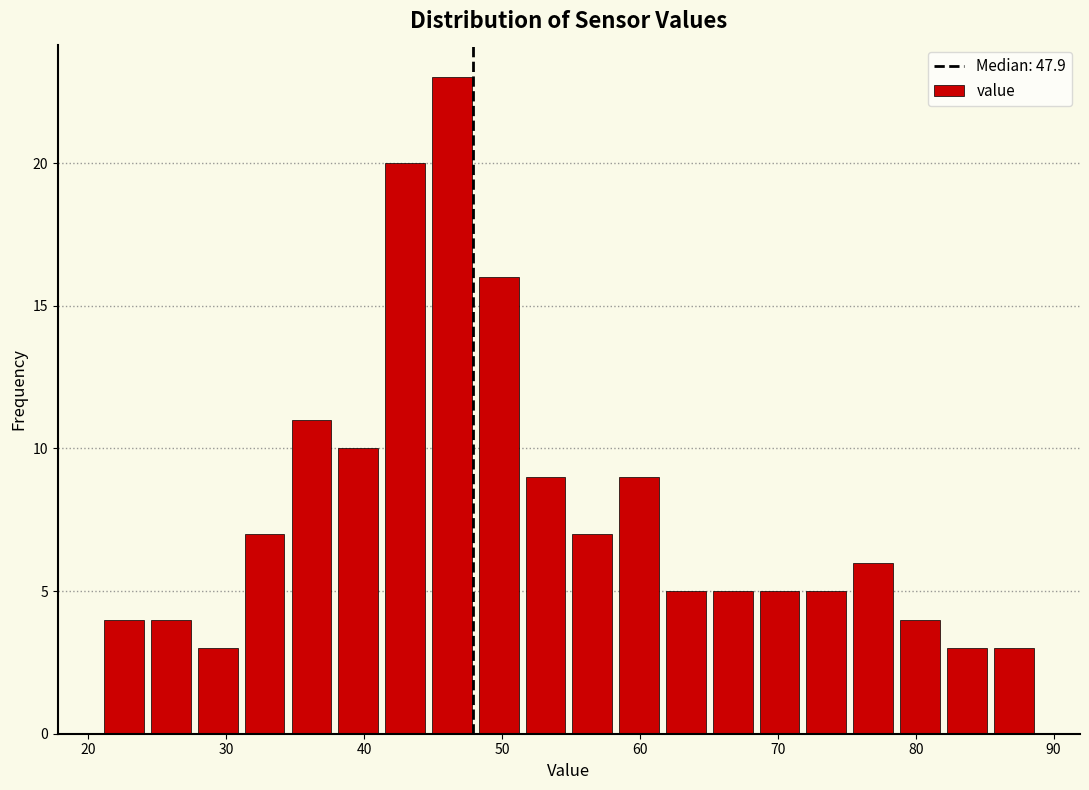

Around what value on the x-axis is the tallest bar? Give the approximate position of its centre, as read against the axis.

46